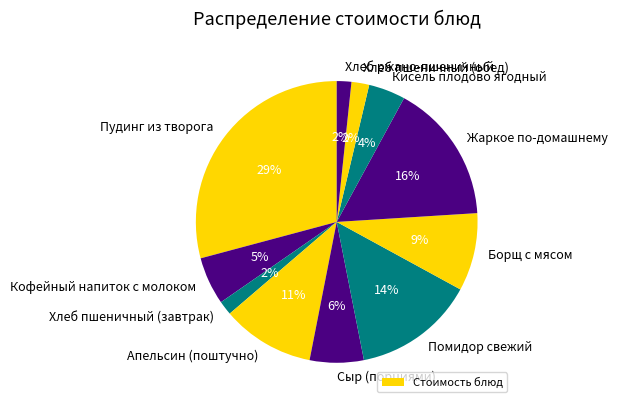

Count the number of slices in the pie.

11